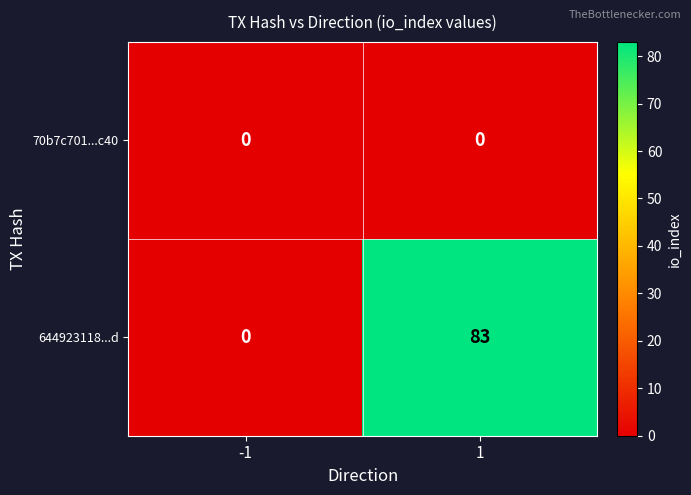

What is the difference between the 644923118...d values at -1 and 1?

83